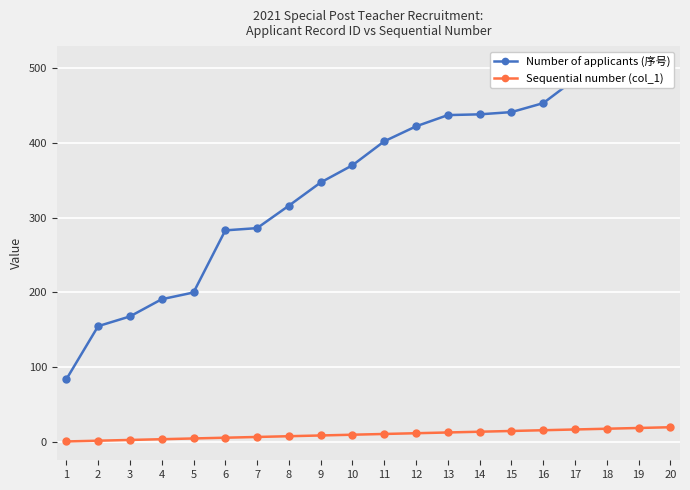

Reading left to right, what are all the values shown in this chart?

Number of applicants (序号): 84	155	168	191	200	283	286	316	347	370	402	422	437	438	441	453	485	496	497	504
Sequential number (col_1): 1	2	3	4	5	6	7	8	9	10	11	12	13	14	15	16	17	18	19	20